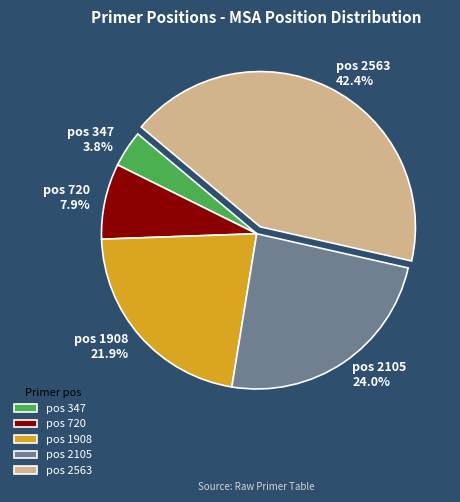

Between pos 1908 21.9% and pos 720 7.9%, which is larger?

pos 1908 21.9%